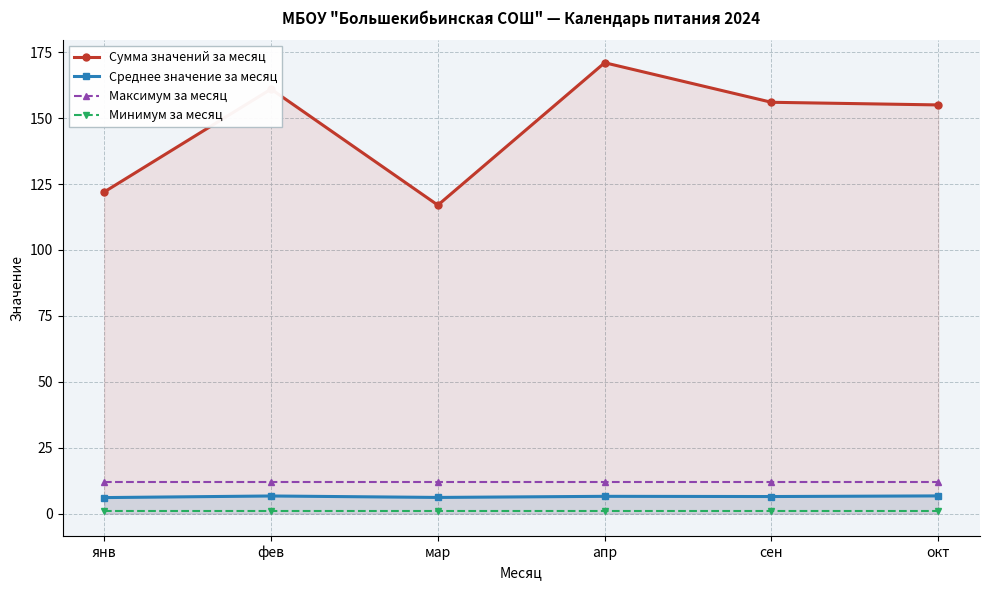

At which label does Минимум за месяц reach its peak?

янв